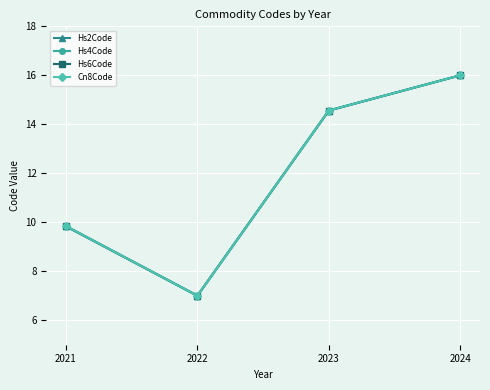

At which label does Hs2Code reach its peak?

2024